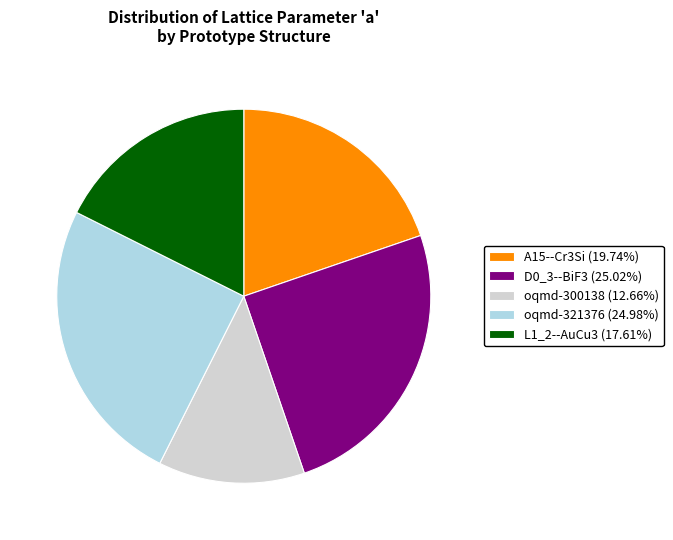

True or false: L1_2--AuCu3 accounts for 18% of the total.

True